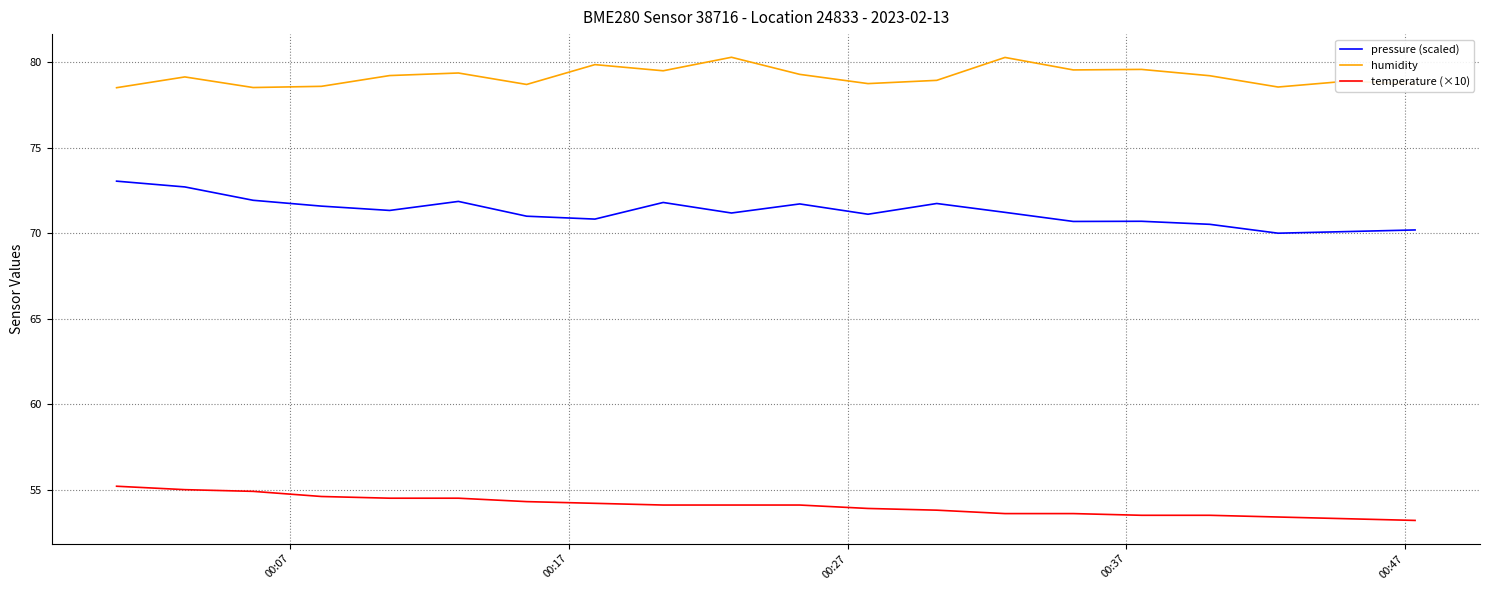

Rank the series by their average value, from highest to lowest.

humidity, pressure (scaled), temperature (×10)